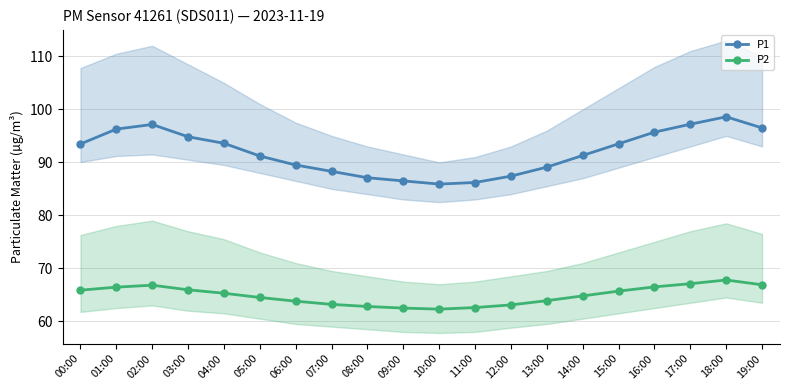

What is the difference between the maximum and second lowest values in the P2 series?

5.3